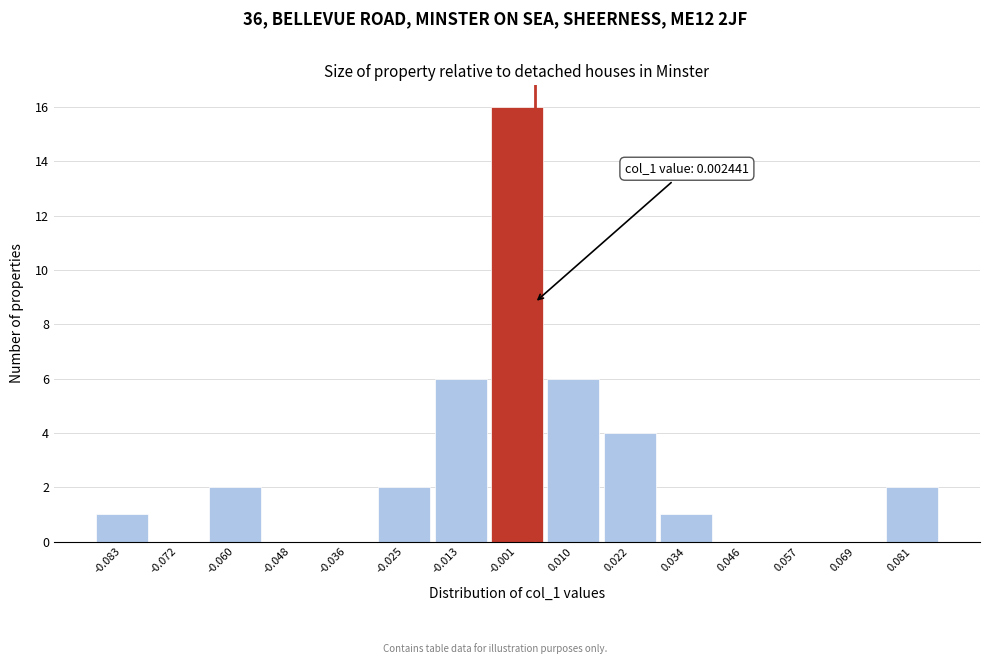

Over which range of the x-axis is the bar tallest?

-0.008 to 0.004